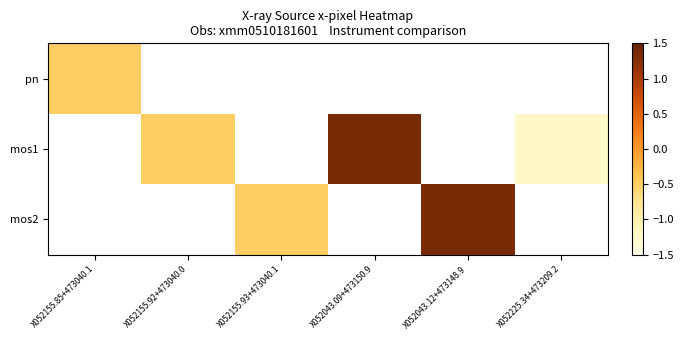

List the series in order of their peak value, lowest first.

pn, mos1, mos2